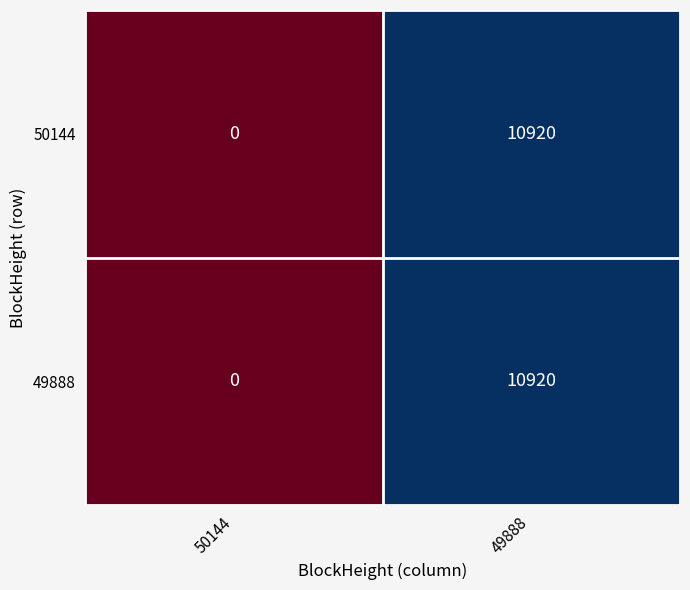

Which label corresponds to the smallest value in the chart?

50144